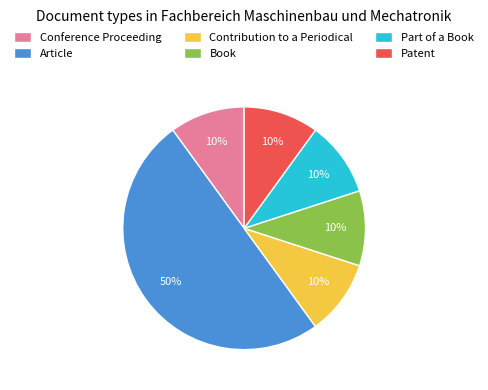

What is the largest slice in the pie chart?

Article